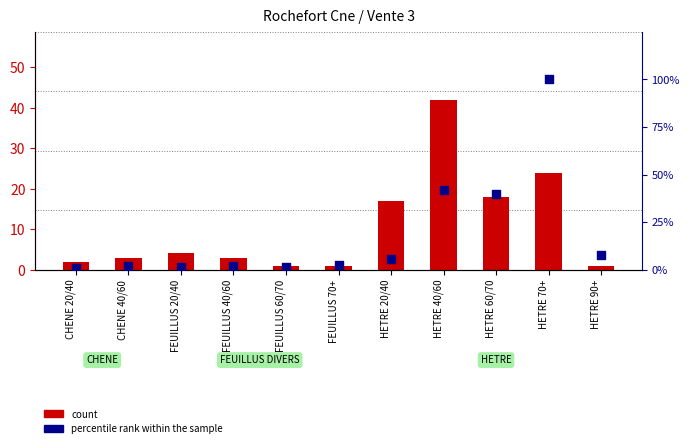

Which series contains the lowest Y value?

percentile rank within the sample